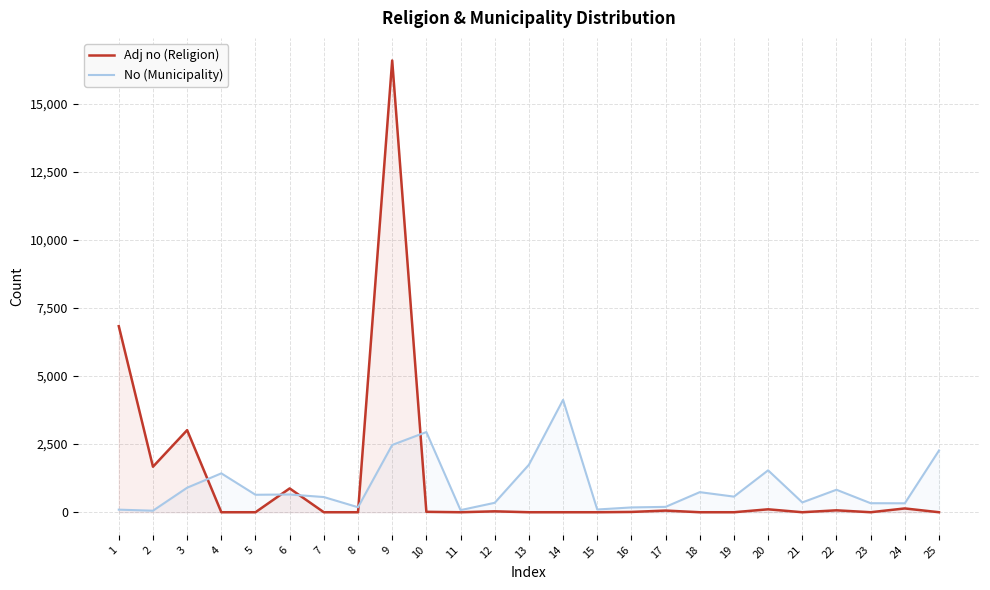

At which category is the sum across all series the highest?

9